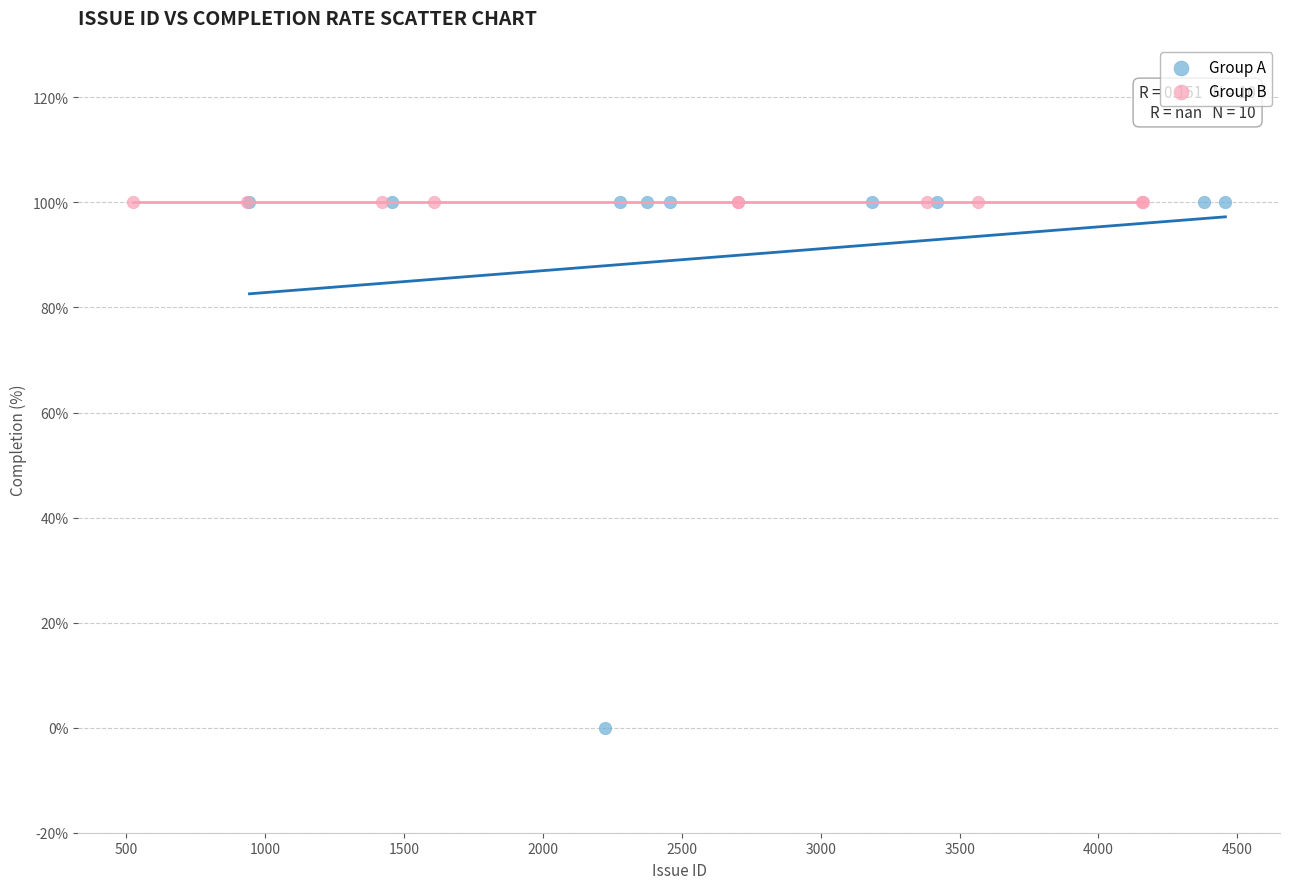

What are all the series names shown in the legend?

Group A, Group B